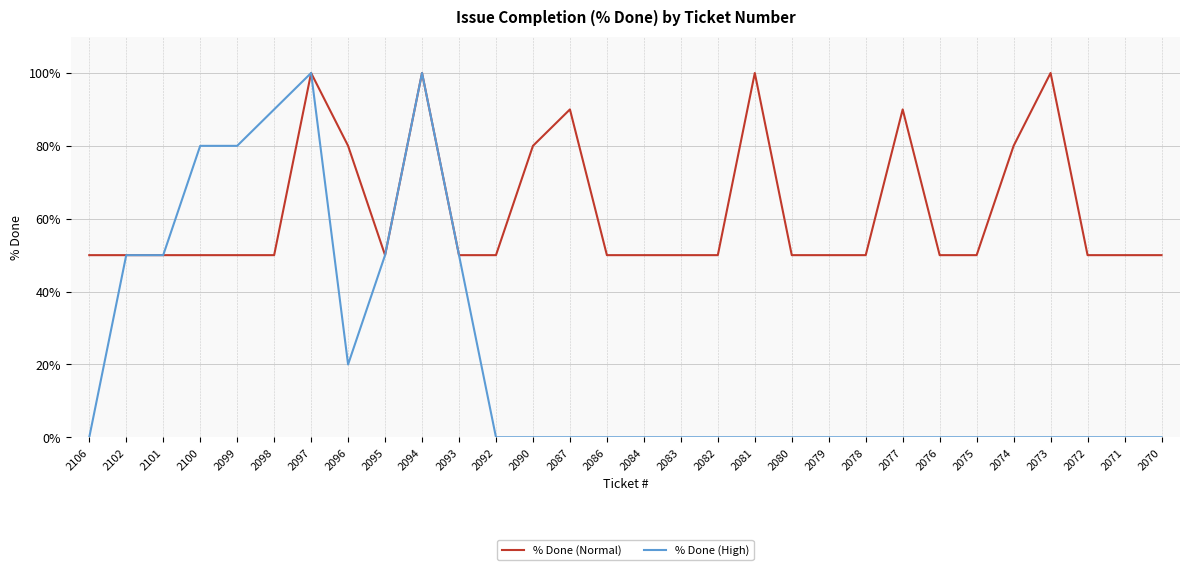

Which series has the widest spread of values?

% Done (High)